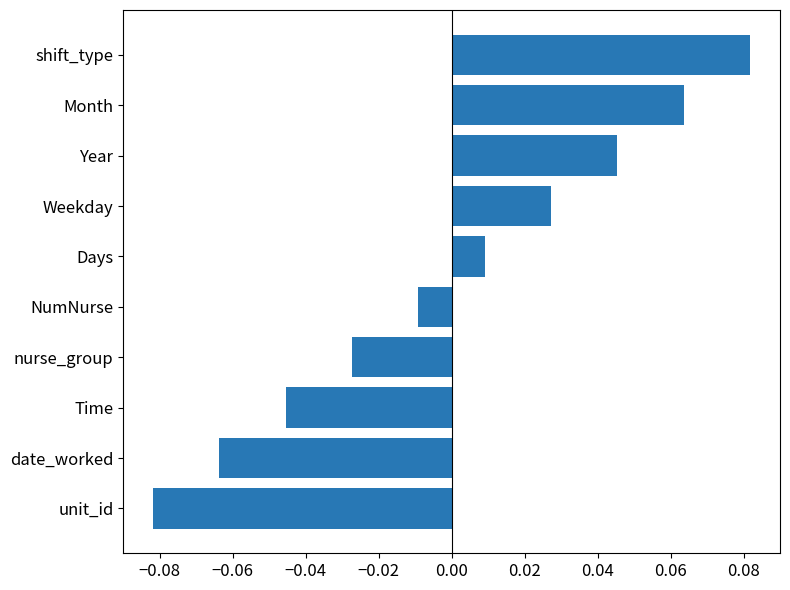

What is the difference between the maximum and minimum values?

0.2